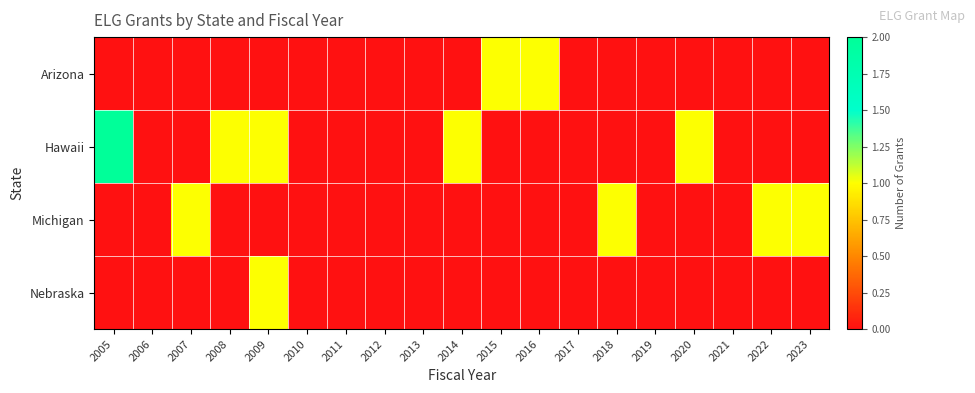

Which label corresponds to the smallest value in the chart?

2005